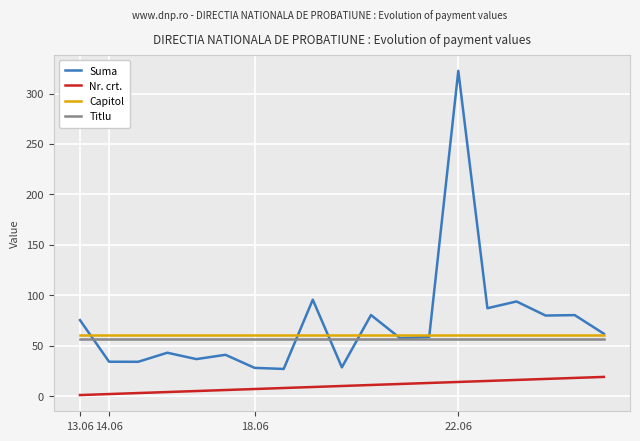

True or false: Suma and Nr. crt. cross at least once.

False